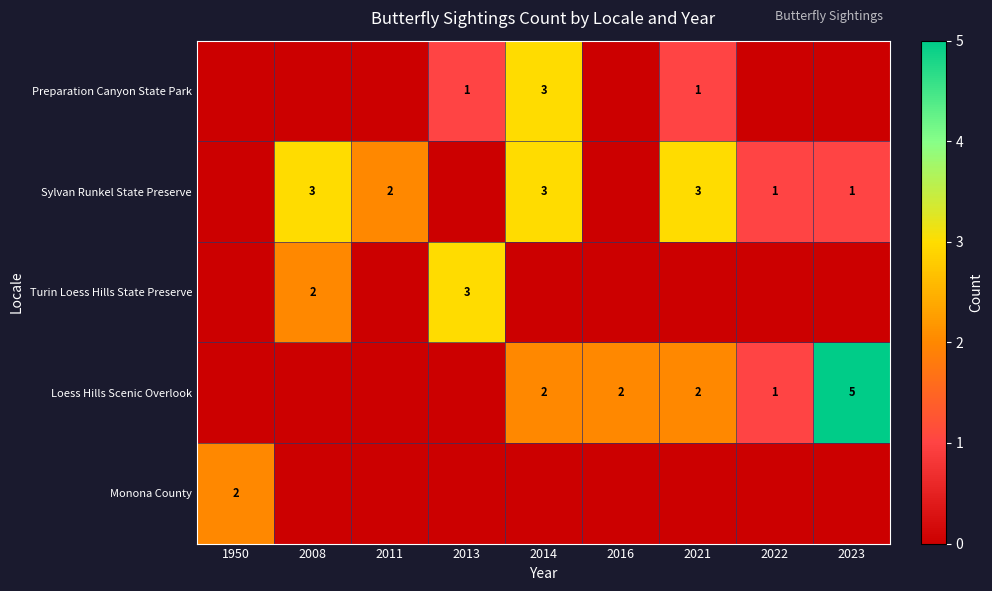

The value of Sylvan Runkel State Preserve at 2022 is 1. True or false?

True